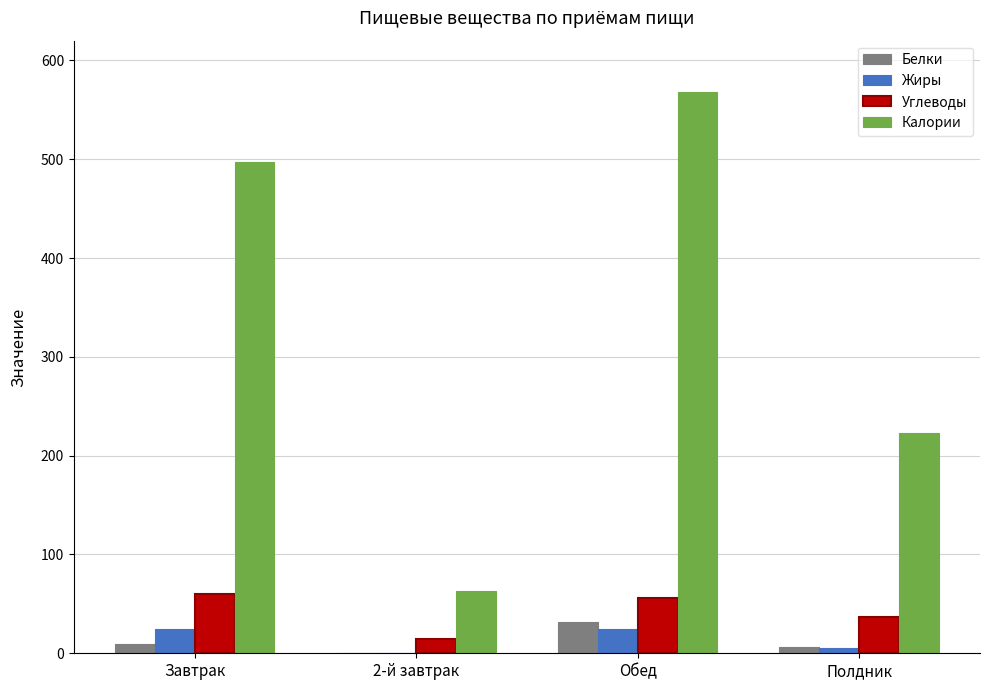

Is it true that Белки equals 31.5 at Обед?

True